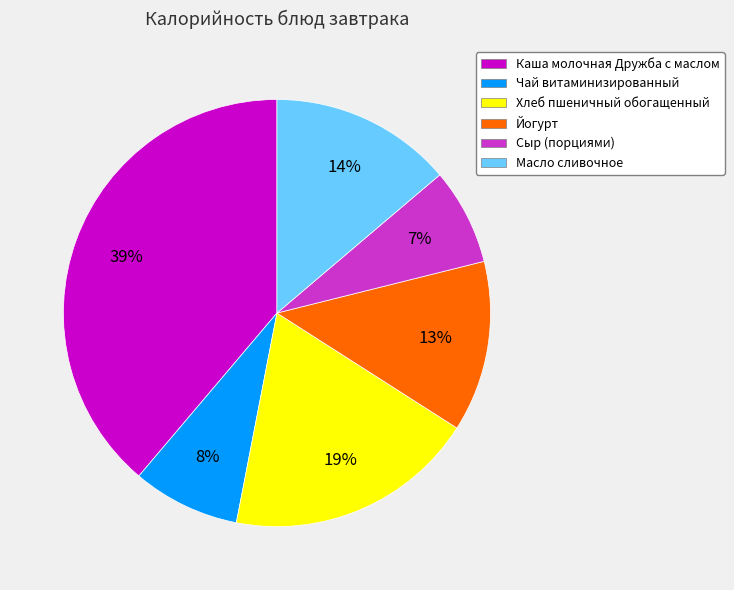

What is the largest slice in the pie chart?

Каша молочная Дружба с маслом